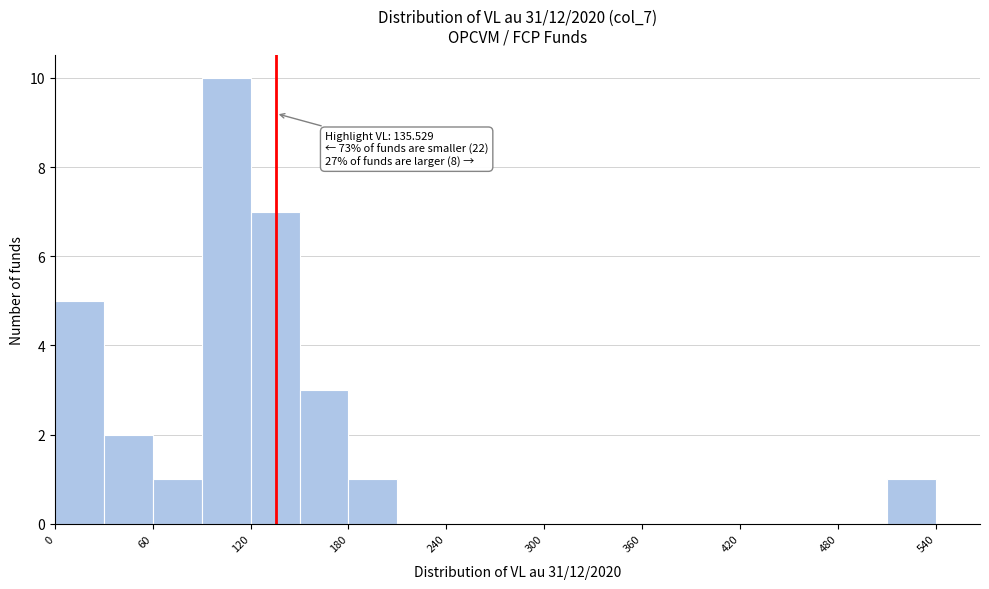

Around what value on the x-axis is the tallest bar? Give the approximate position of its centre, as read against the axis.

110